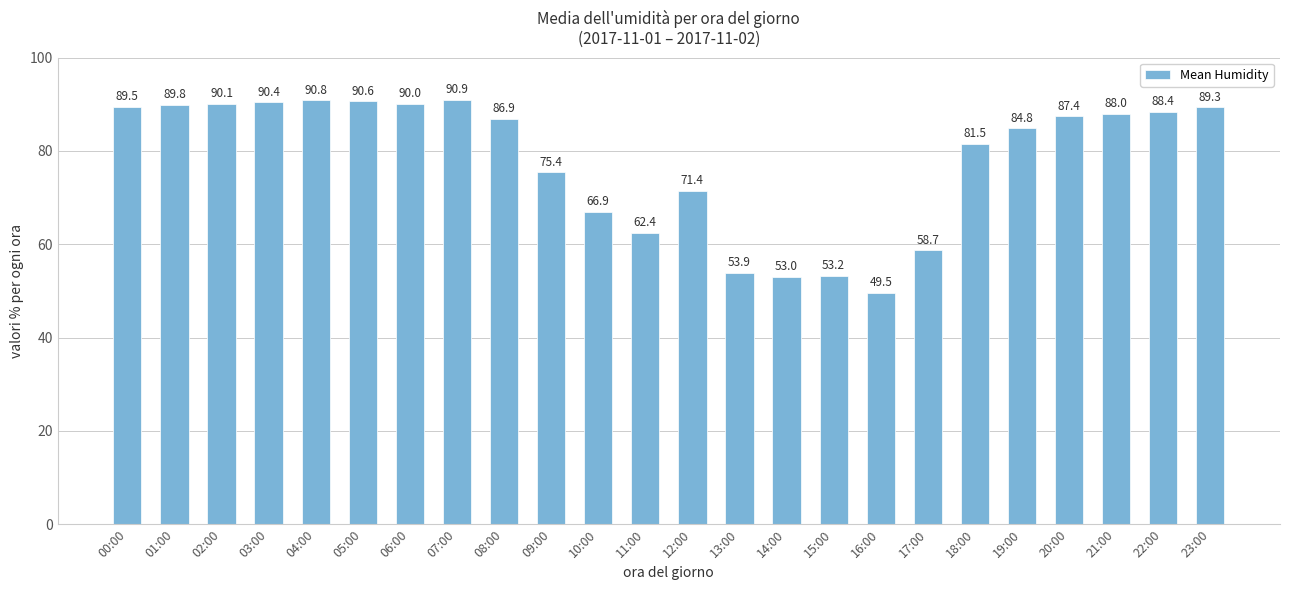

Reading left to right, list all the values displayed in this chart.

89.5	89.8	90.1	90.4	90.8	90.6	90.0	90.9	86.9	75.4	66.9	62.4	71.4	53.9	53.0	53.2	49.5	58.7	81.5	84.8	87.4	88.0	88.4	89.3